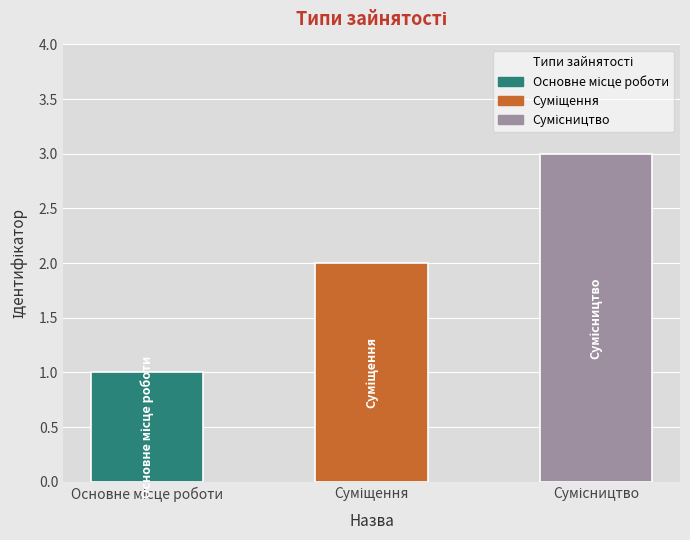

What is the sum of all values?

6